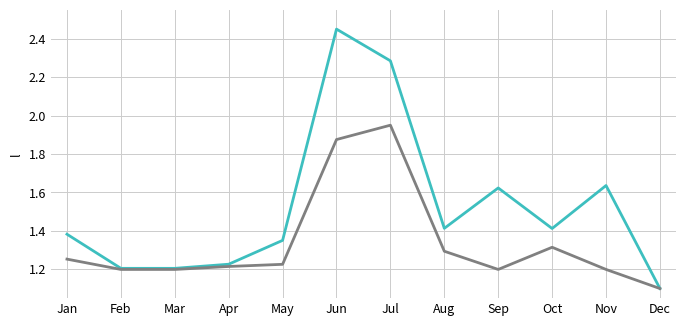

At which category is the sum across all series the highest?

Jun